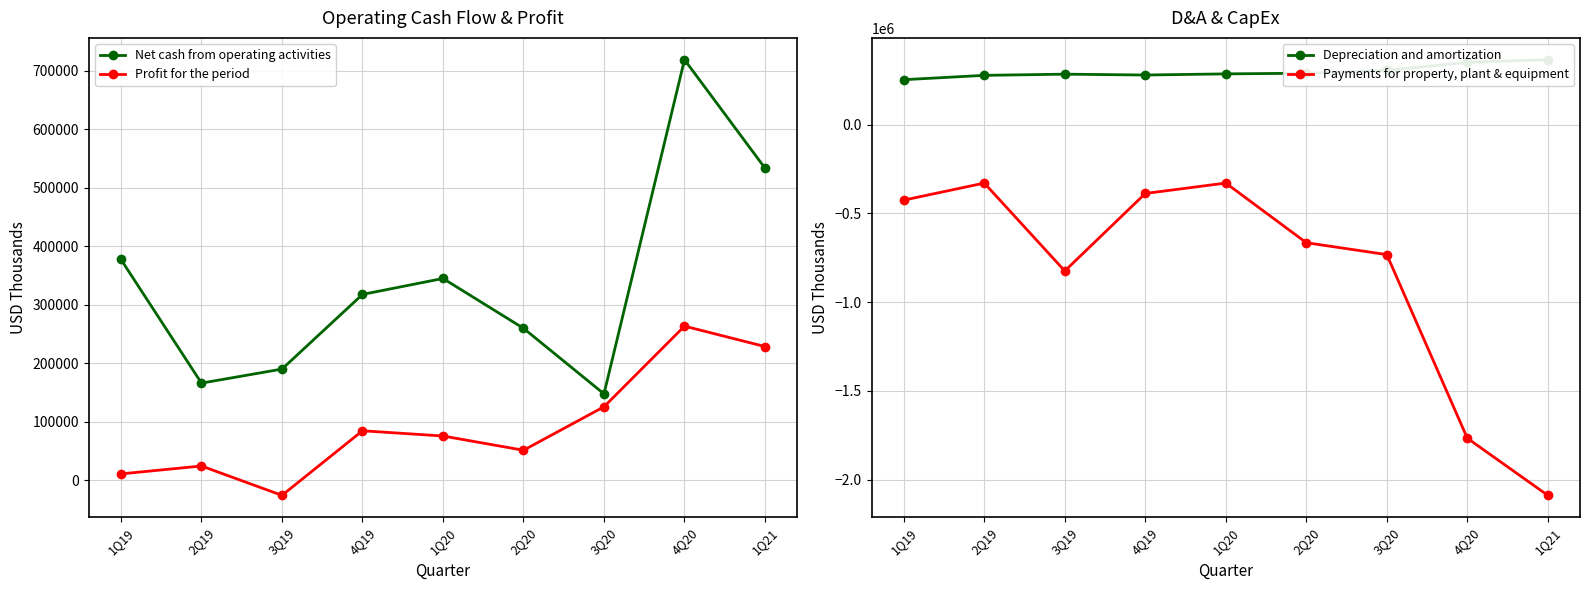

How many values in the Profit for the period series exceed 75674?

4